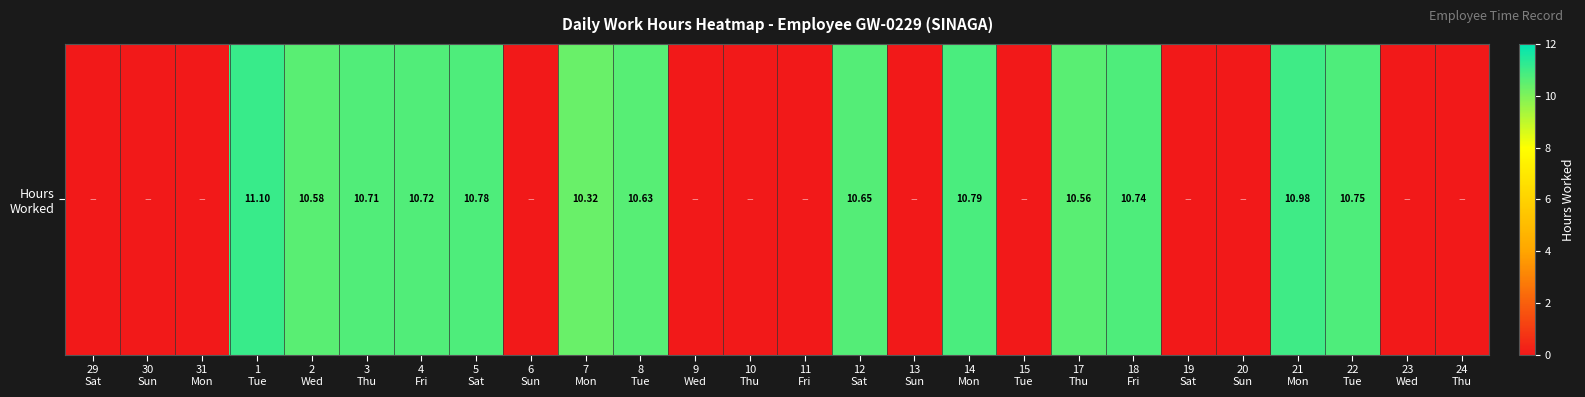

List the labels in order of value, largest first.

1
Tue, 21
Mon, 14
Mon, 5
Sat, 22
Tue, 18
Fri, 4
Fri, 3
Thu, 12
Sat, 8
Tue, 2
Wed, 17
Thu, 7
Mon, 29
Sat, 30
Sun, 31
Mon, 6
Sun, 9
Wed, 10
Thu, 11
Fri, 13
Sun, 15
Tue, 19
Sat, 20
Sun, 23
Wed, 24
Thu